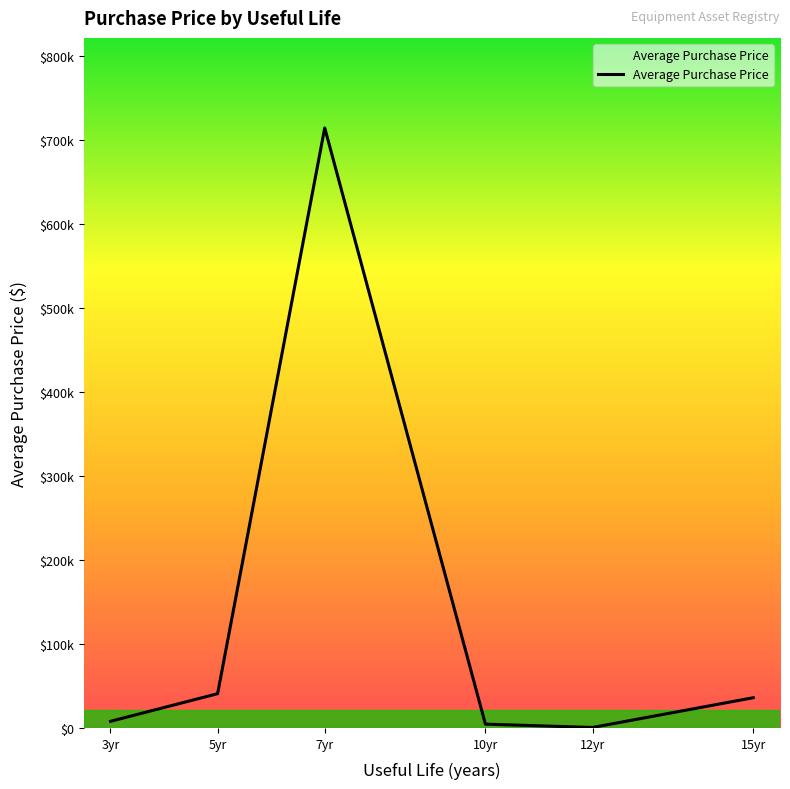

Is this an area chart (filled region under the line)?

Yes